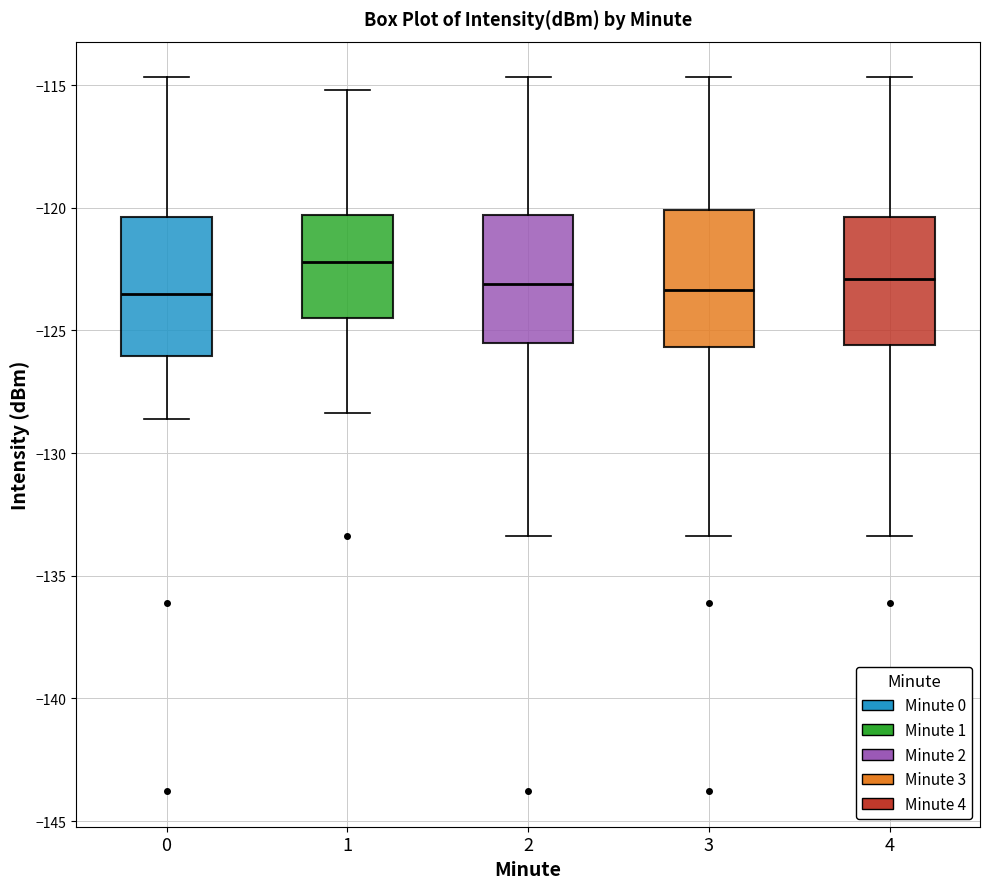

Where is the upper edge of the box at x = 1 on the y-axis? The values are not printed on the chart, so give them approximately, as read against the axis.

-120.5